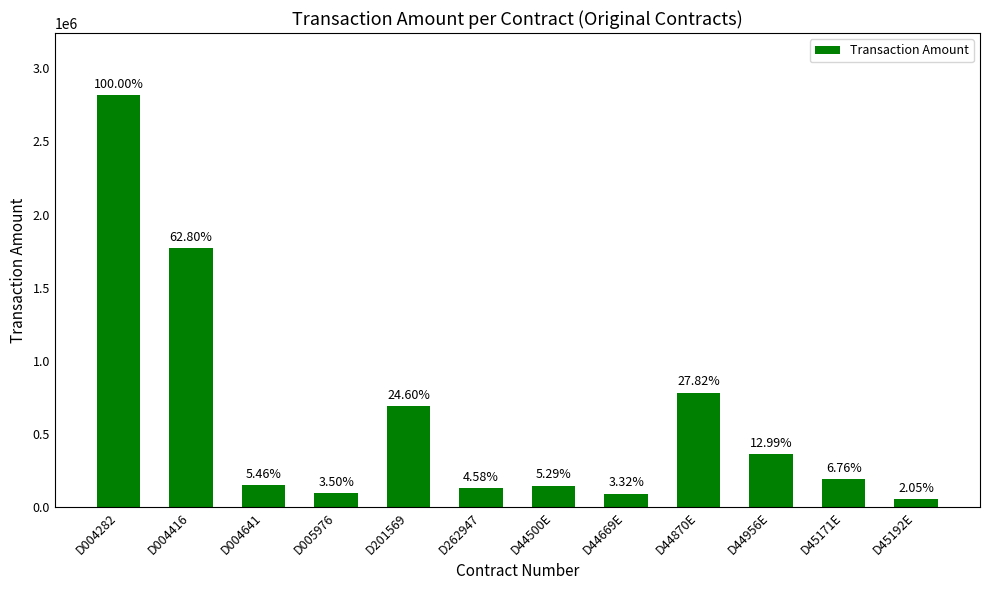

List the labels in order of value, largest first.

D004282, D004416, D44870E, D201569, D44956E, D45171E, D004641, D44500E, D262947, D005976, D44669E, D45192E